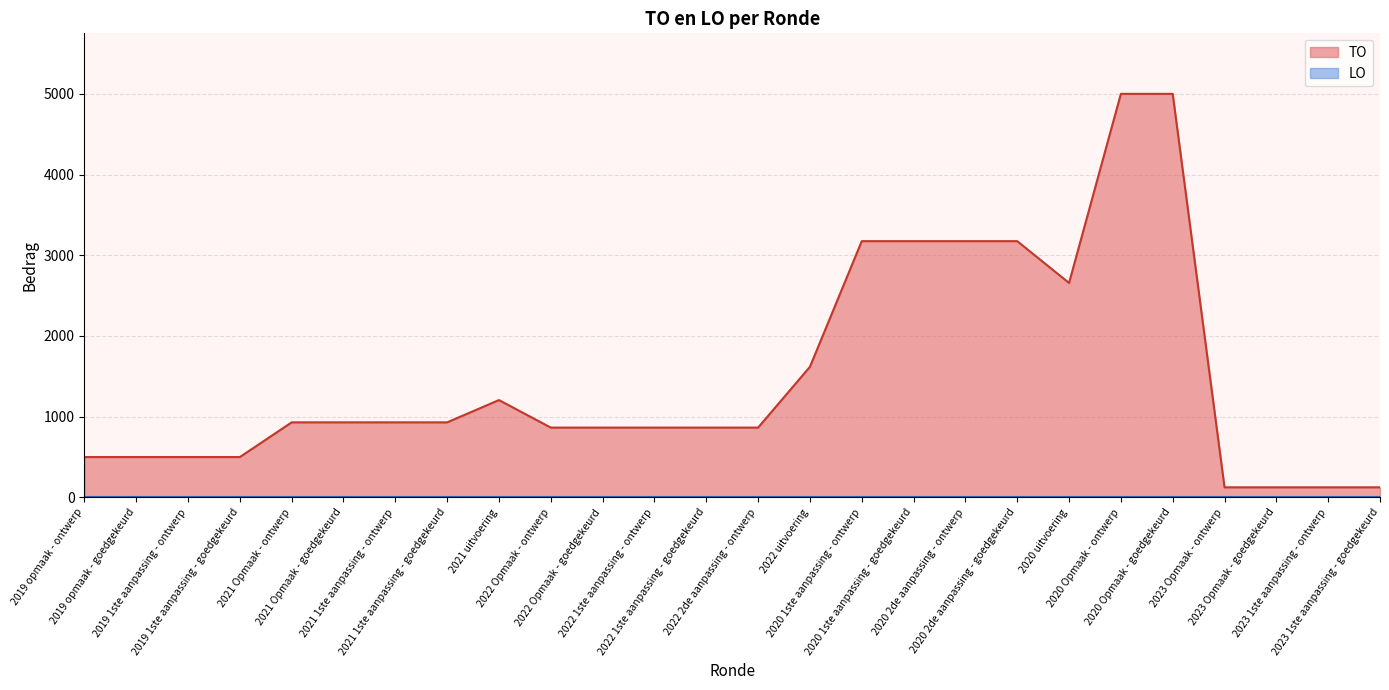

The chart shows a value of 4276 at 2020 1ste aanpassing - ontwerp. True or false?

False